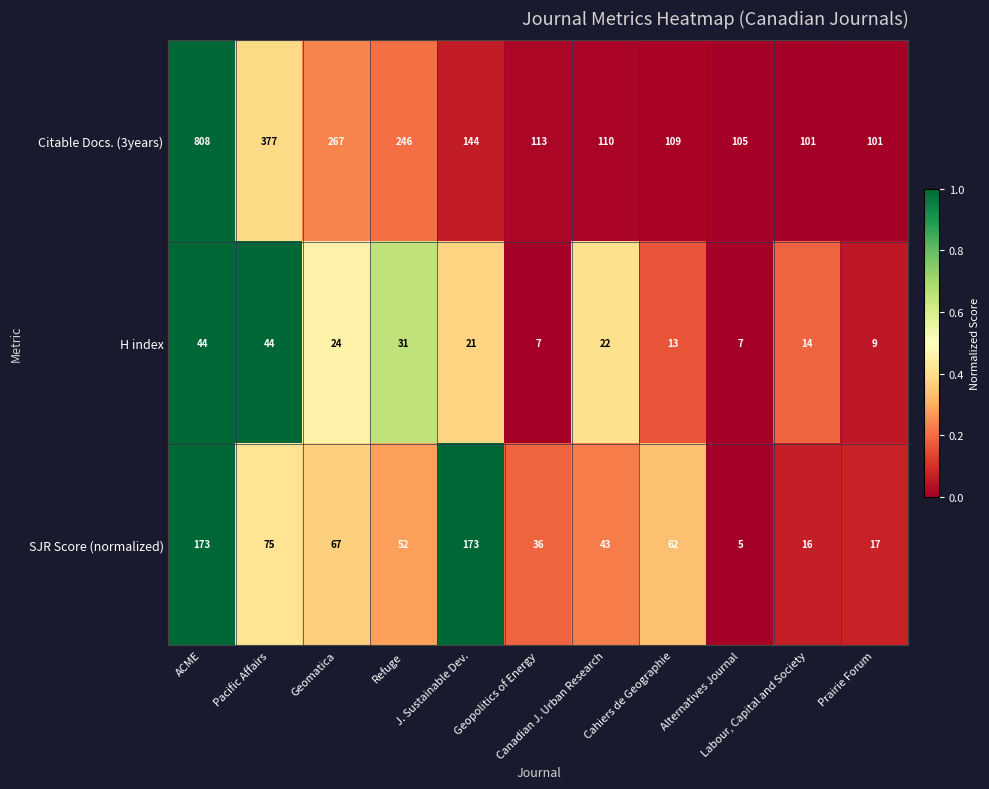

Which series has the largest total across all categories?

Citable Docs. (3years)